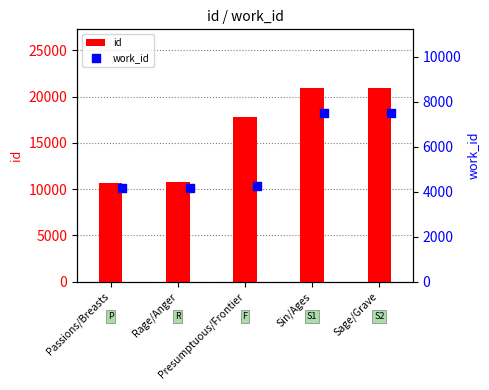

Which series reaches the maximum Y coordinate?

id